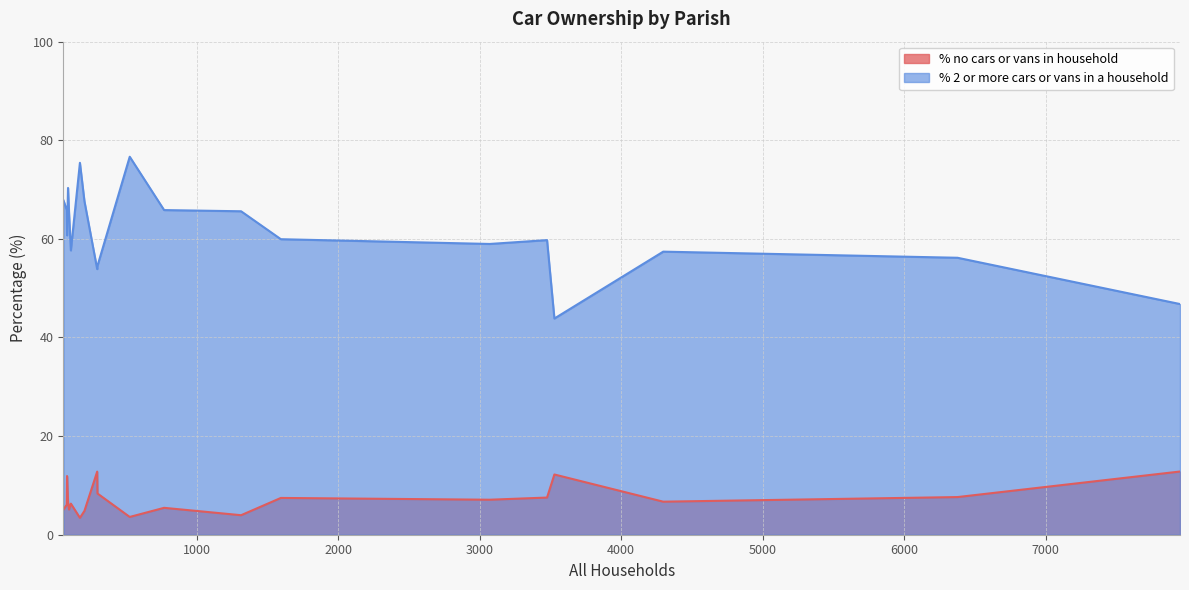

The value of % 2 or more cars or vans in a household at 59 is 67.8. True or false?

True